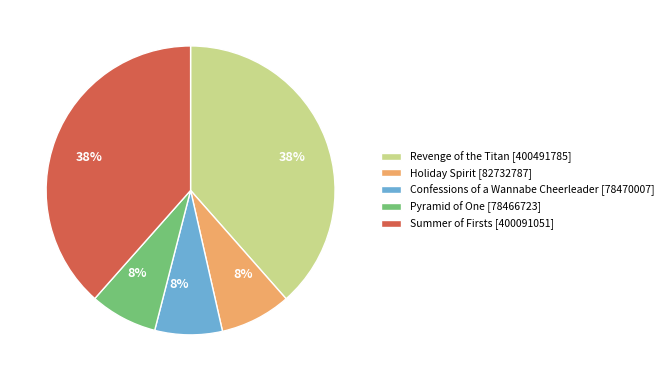

True or false: Holiday Spirit accounts for 8% of the total.

True